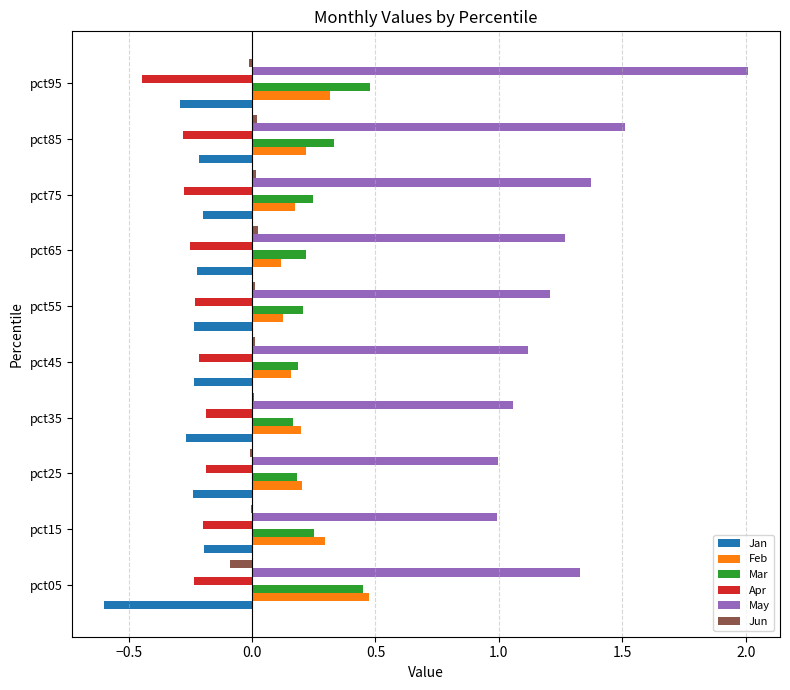

Count the Mar values in the range 0 to 1.

10